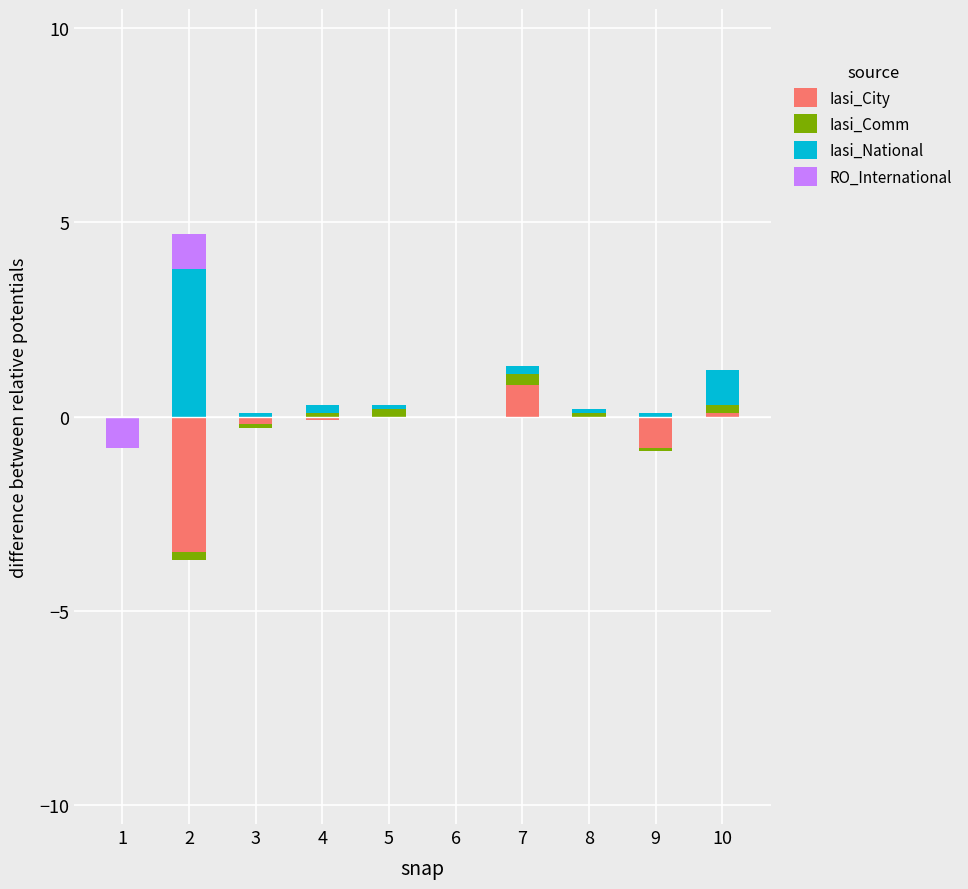

How many bars are there in total?

40